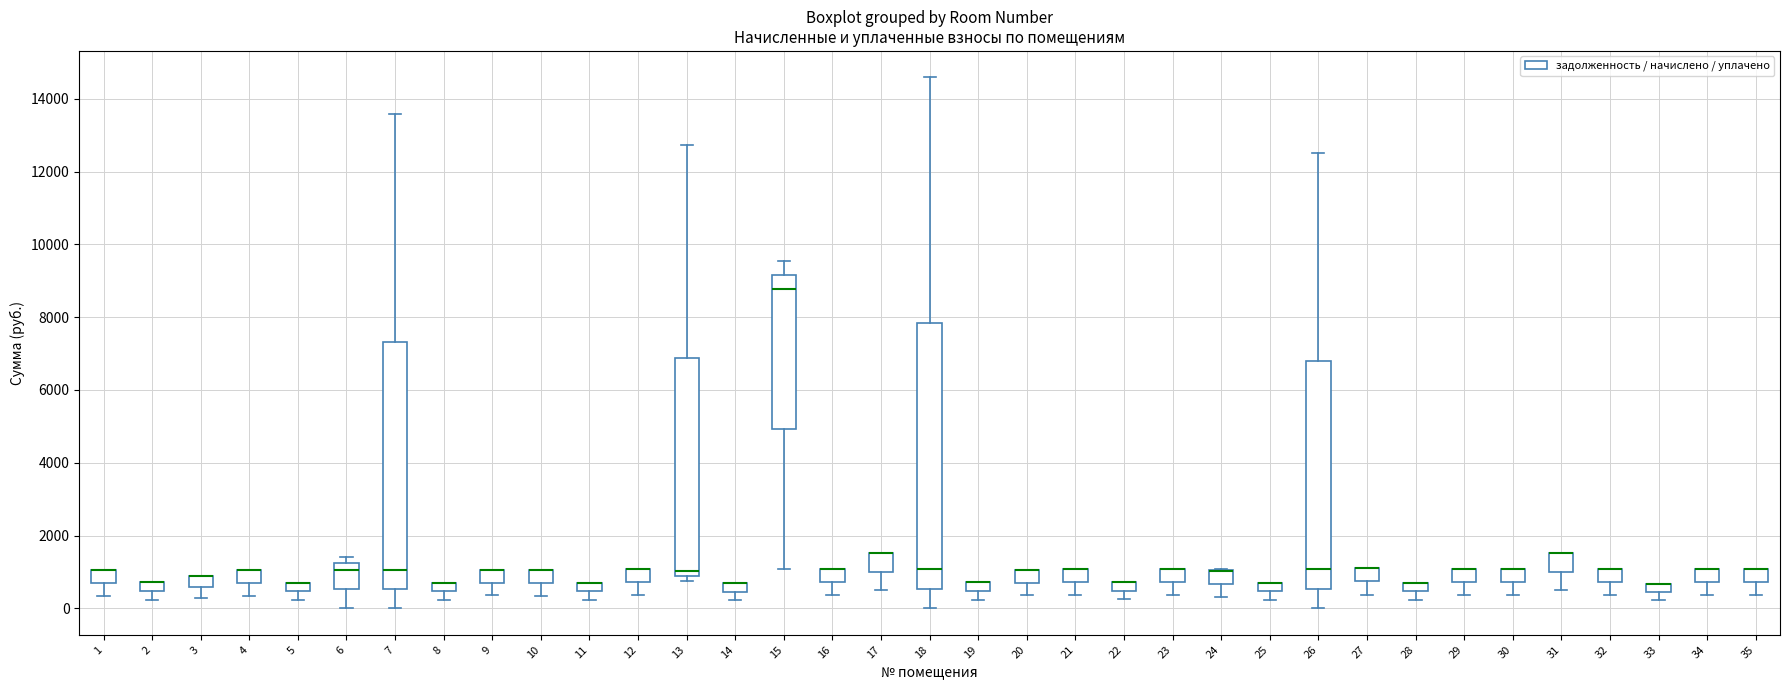

Which box is the tallest, from its lower edge to its upper edge?

18